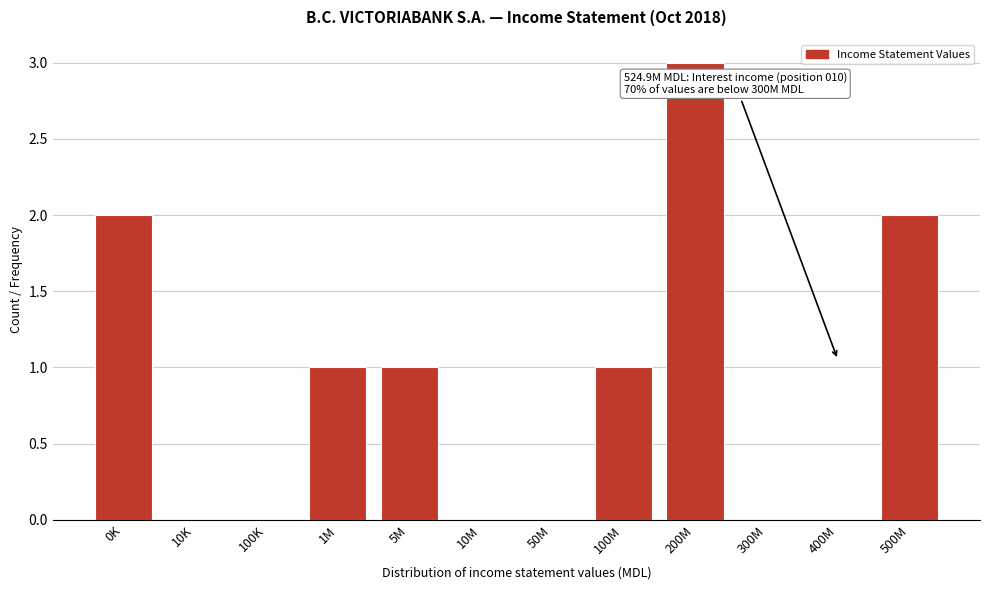

Reading left to right, list all the values displayed in this chart.

0K=2	10K=0	100K=0	1M=1	5M=1	10M=0	50M=0	100M=1	200M=3	300M=0	400M=0	500M=2